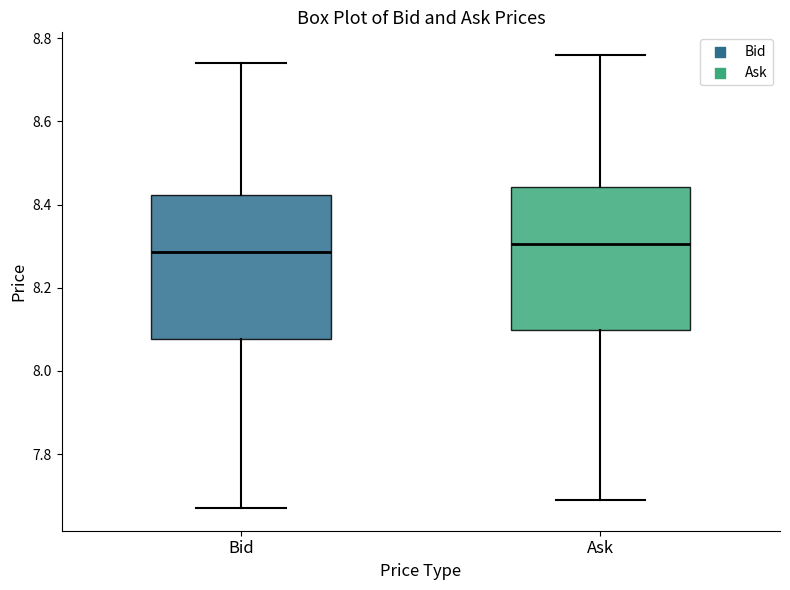

Reading left to right, transcribe this box plot: for each box, give where its median line is, the range the box spans, and where its two whiskers end, as read against the y-axis. The values are not printed on the chart, so give them approximately, as read against the axis.

Bid: median 8.28, box 8.08 to 8.42, whiskers 7.68 to 8.74
Ask: median 8.30, box 8.10 to 8.44, whiskers 7.70 to 8.76